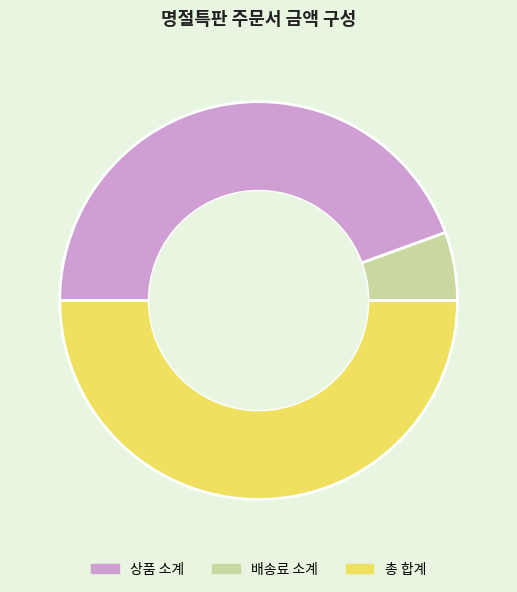

Rank the categories by value from lowest to highest.

배송료 소계, 상품 소계, 총 합계